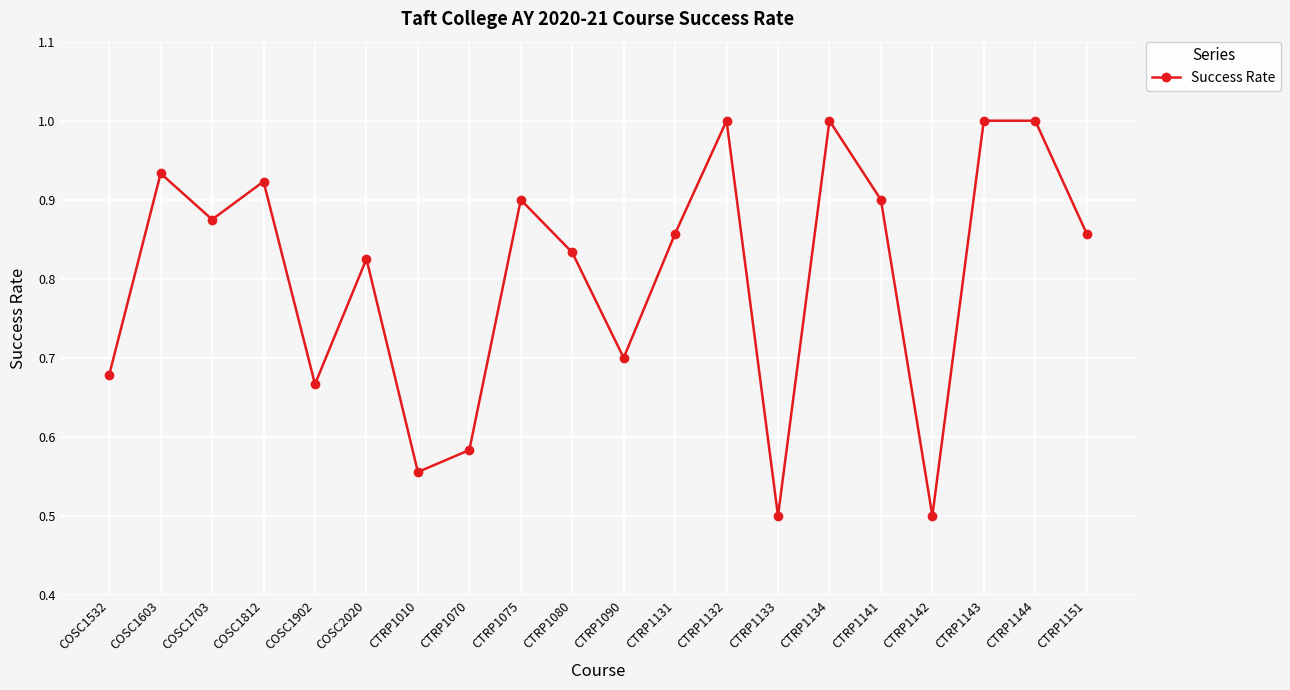

What is the difference between the maximum and minimum values?

0.5